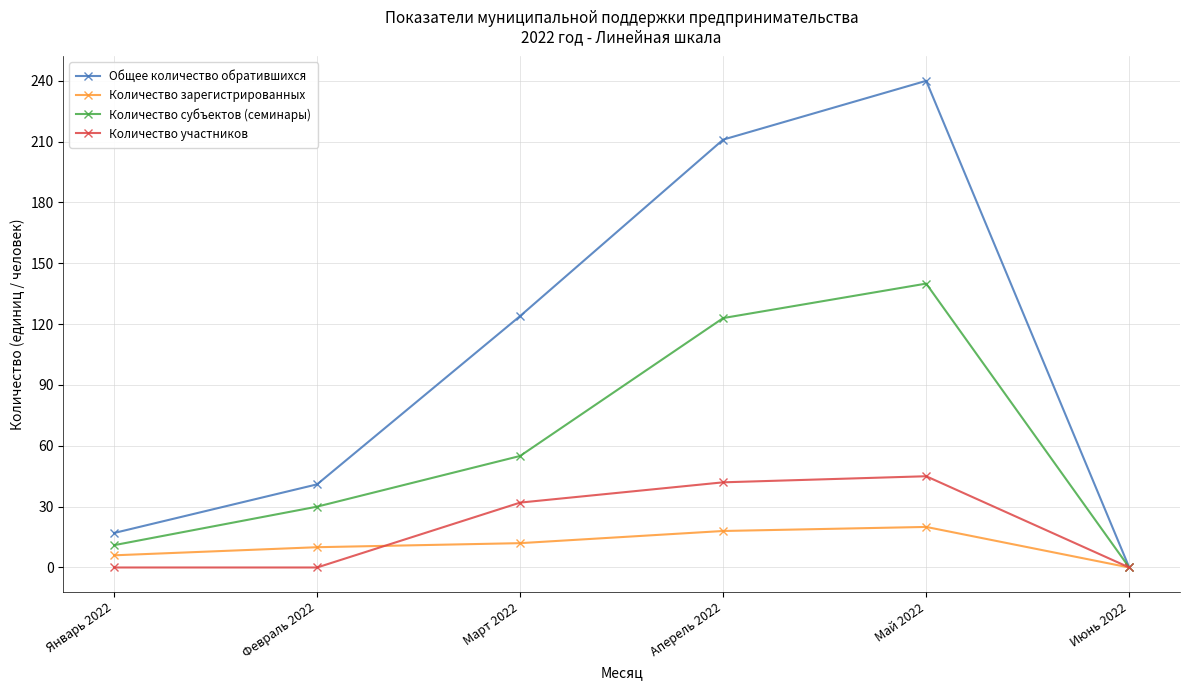

Is it true that Количество зарегистрированных equals 27 at Аперель 2022?

False